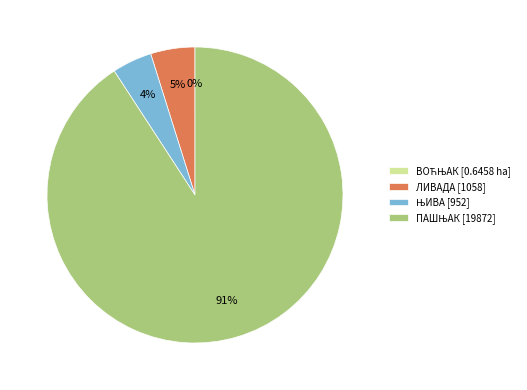

Is it true that ЛИВАДА [1058] is 5% of the pie?

True